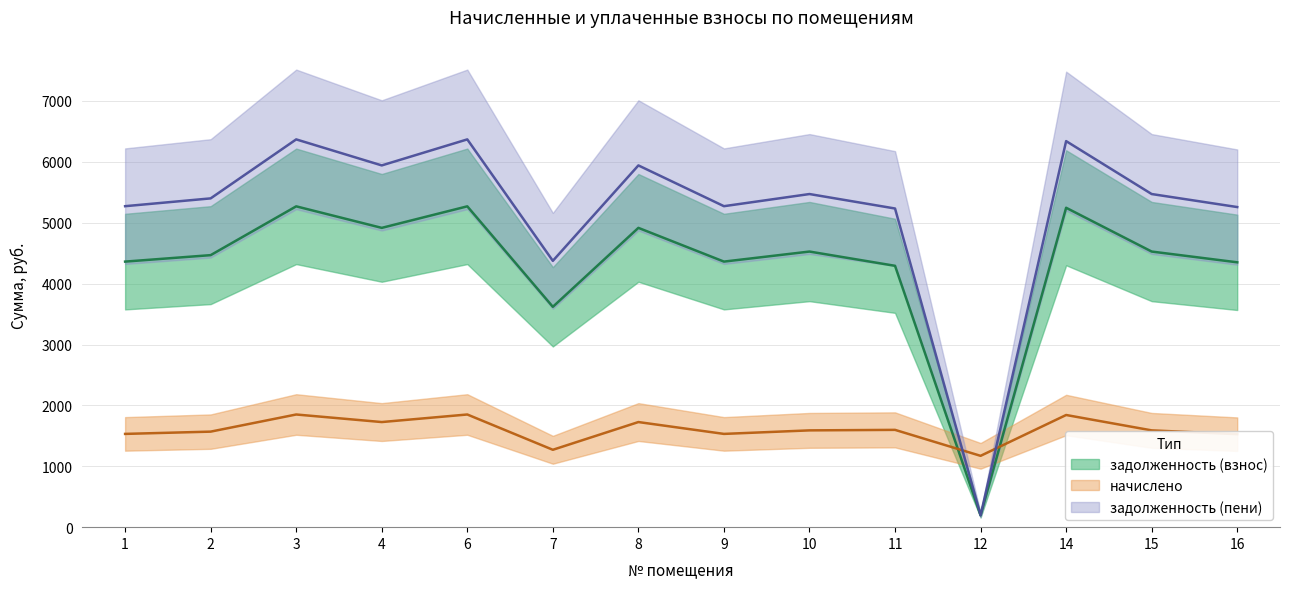

Reading left to right, extract all data points from this chart.

задолженность (взнос): 1=4361.7	2=4467.8	3=5269.4	4=4915.8	6=5269.4	7=3619.1	8=4915.8	9=4361.7	10=4526.8	11=4292.7	12=195.3	14=5245.9	15=4526.8	16=4349.9
начислено: 1=1531.8	2=1569.1	3=1850.6	4=1726.4	6=1850.6	7=1271.0	8=1726.4	9=1531.8	10=1589.8	11=1598.0	12=1171.6	14=1842.3	15=1589.8	16=1527.7
задолженность (пени): 1=5271.9	2=5400.1	3=6369.0	4=5941.6	6=6369.0	7=4374.2	8=5941.6	9=5271.9	10=5471.4	11=5233.8	12=195.3	14=6340.5	15=5471.4	16=5257.6